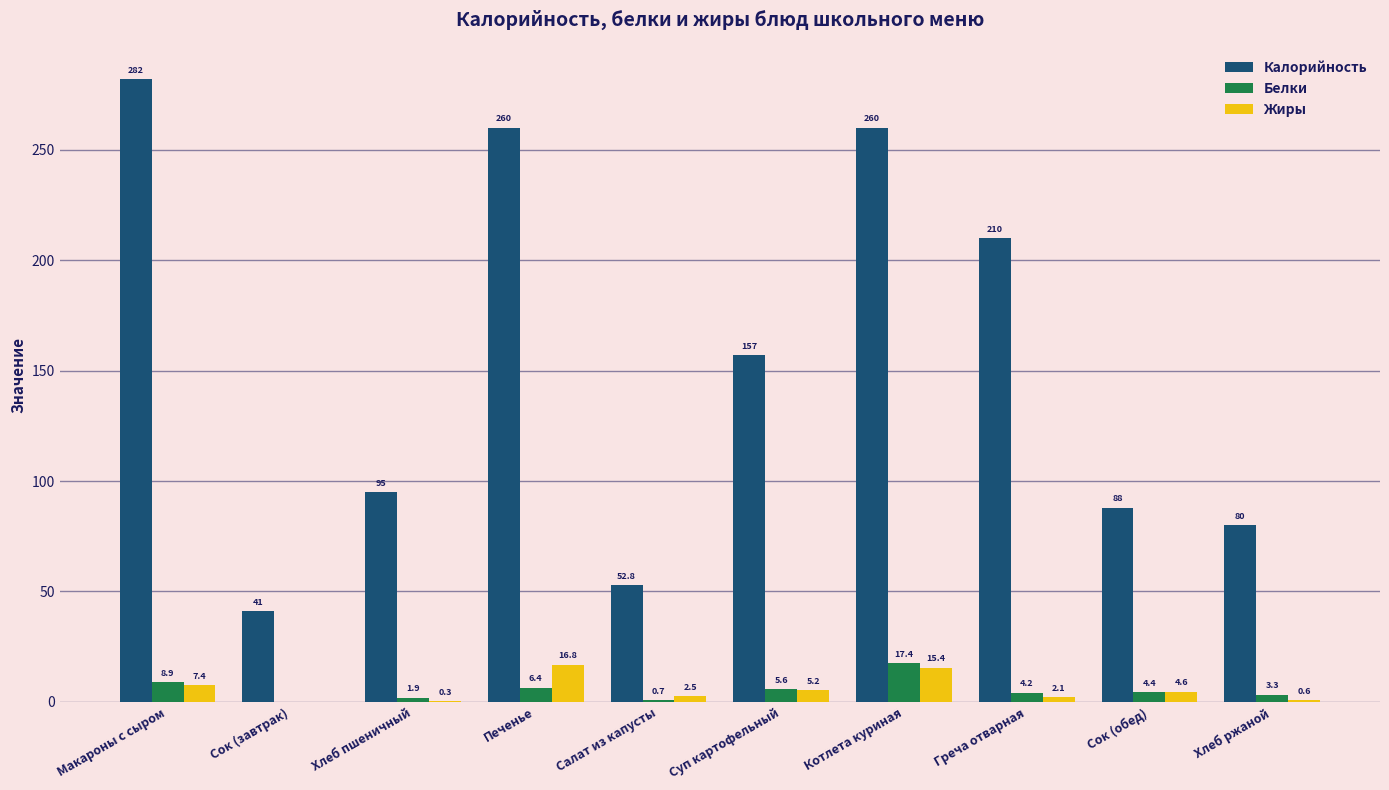

Which label corresponds to the largest value in the chart?

Макароны с сыром